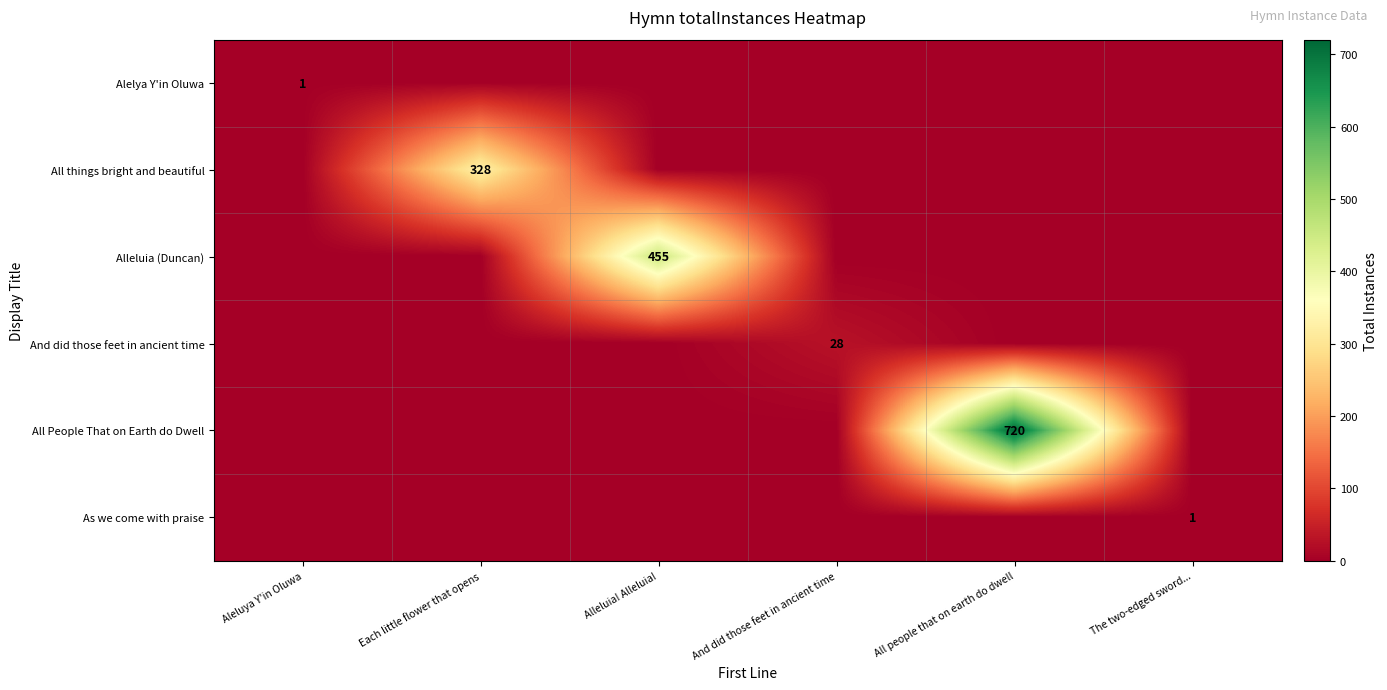

The All things bright and beautiful series shows 328 at Each little flower that opens. True or false?

True